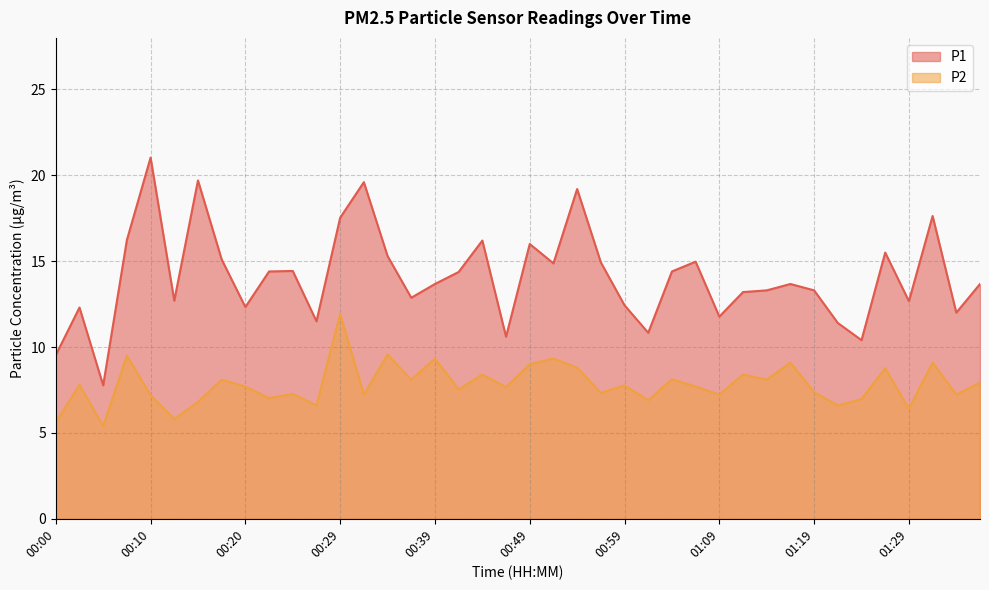

The P1 series shows 12.7 at 01:29. True or false?

True